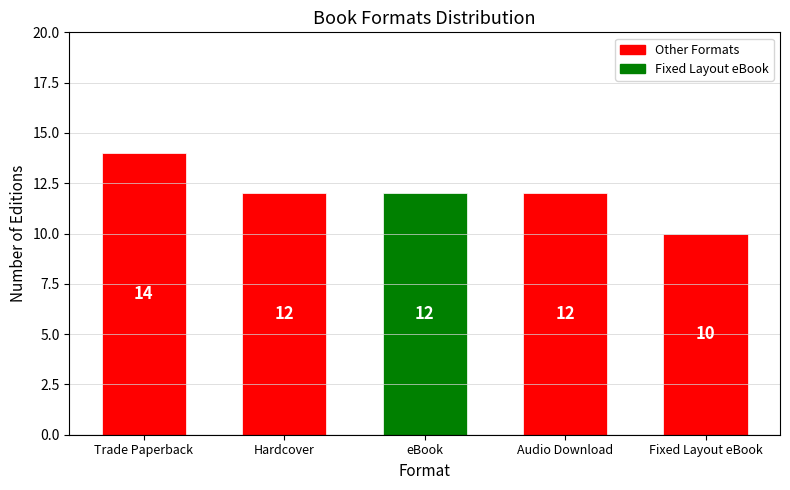

How many values are between 12 and 13?

3